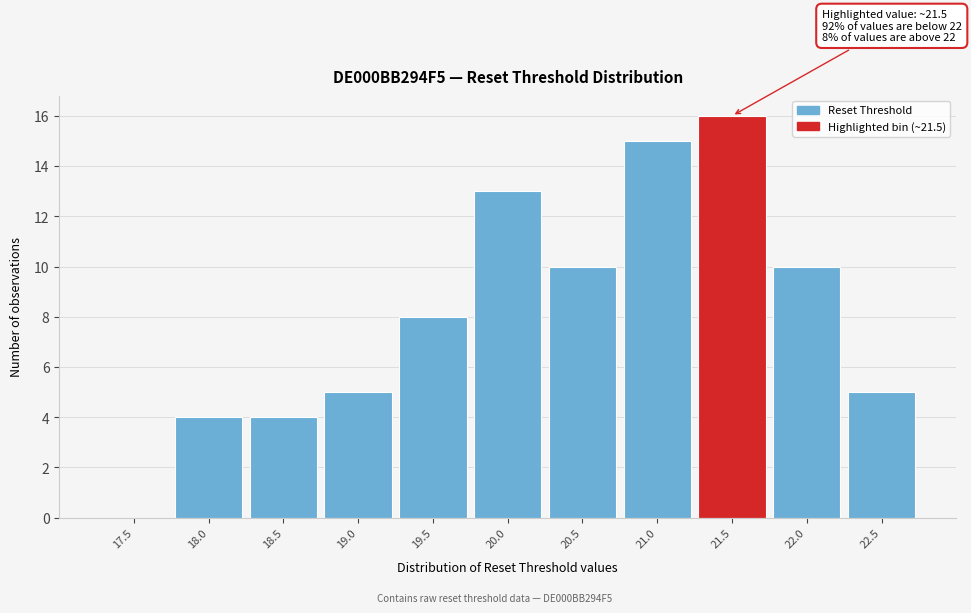

Reading right to left, list all the values displayed in this chart.

22.5=5	22.0=10	21.5=16	21.0=15	20.5=10	20.0=13	19.5=8	19.0=5	18.5=4	18.0=4	17.5=0